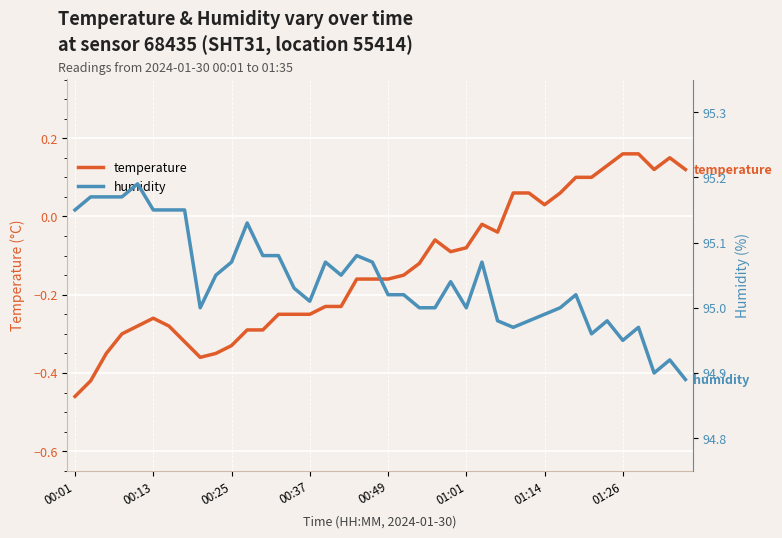

How many lines are shown in the chart?

2